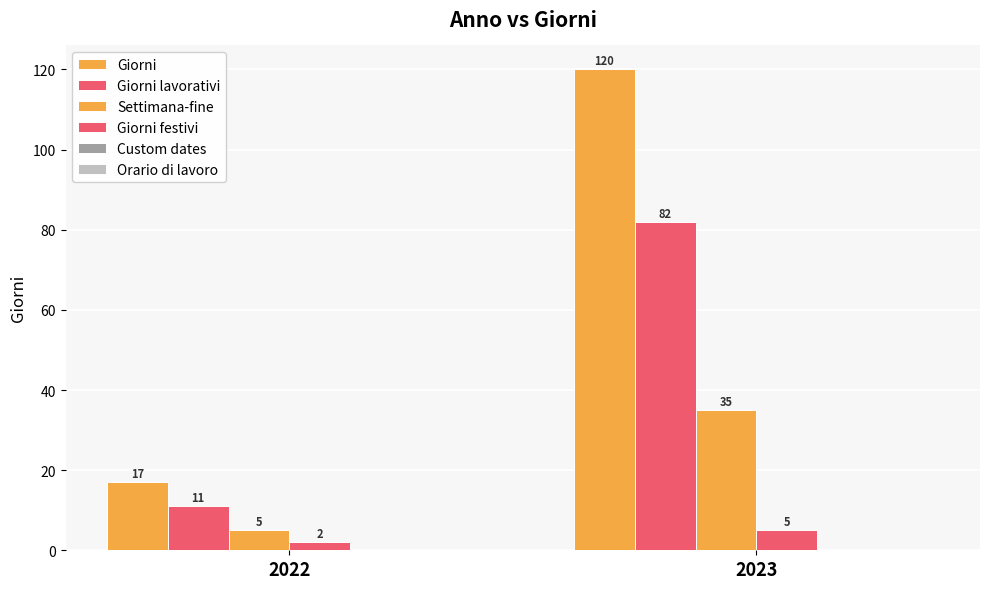

How many groups of bars are there?

2